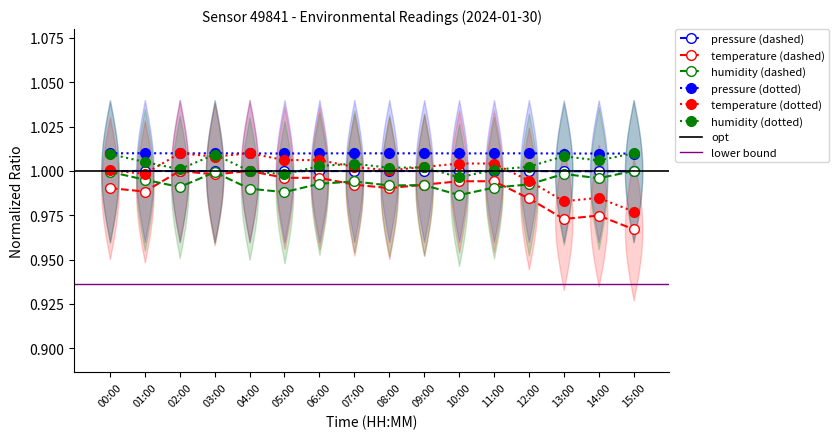

Reading right to left, list all the values displayed in this chart.

pressure: 1.0	1.0	1.0	1.0	1.0	1.0	1.0	1.0	1.0	1.0	1.0	1.0	1.0	1.0	1.0	1.0
temperature: 1.0	1.0	1.0	1.0	1.0	1.0	1.0	1.0	1.0	1.0	1.0	1.0	1.0	1.0	1.0	1.0
humidity: 1.0	1.0	1.0	1.0	1.0	1.0	1.0	1.0	1.0	1.0	1.0	1.0	1.0	1.0	1.0	1.0